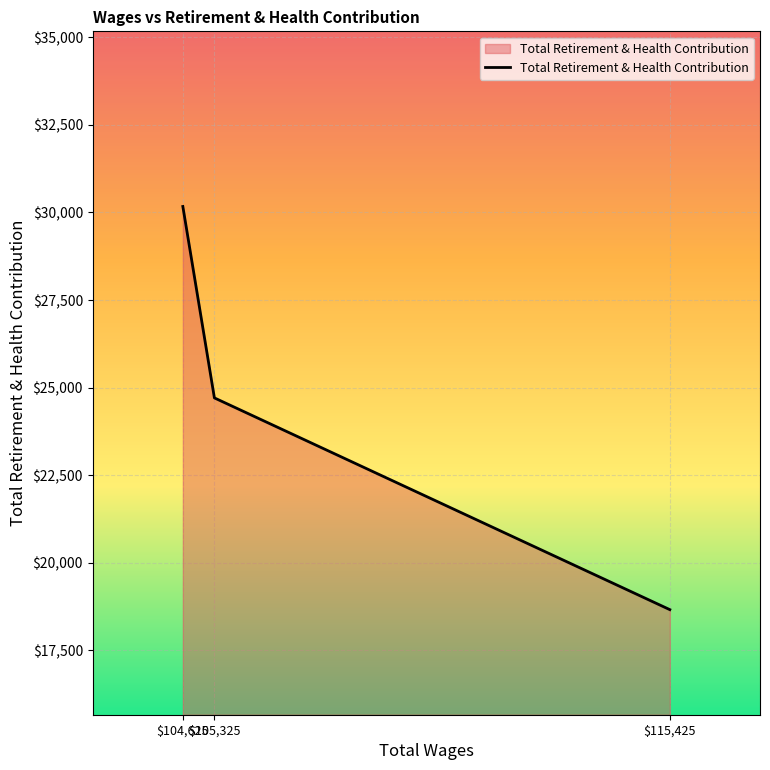

How many values are between 18661 and 30171?

3